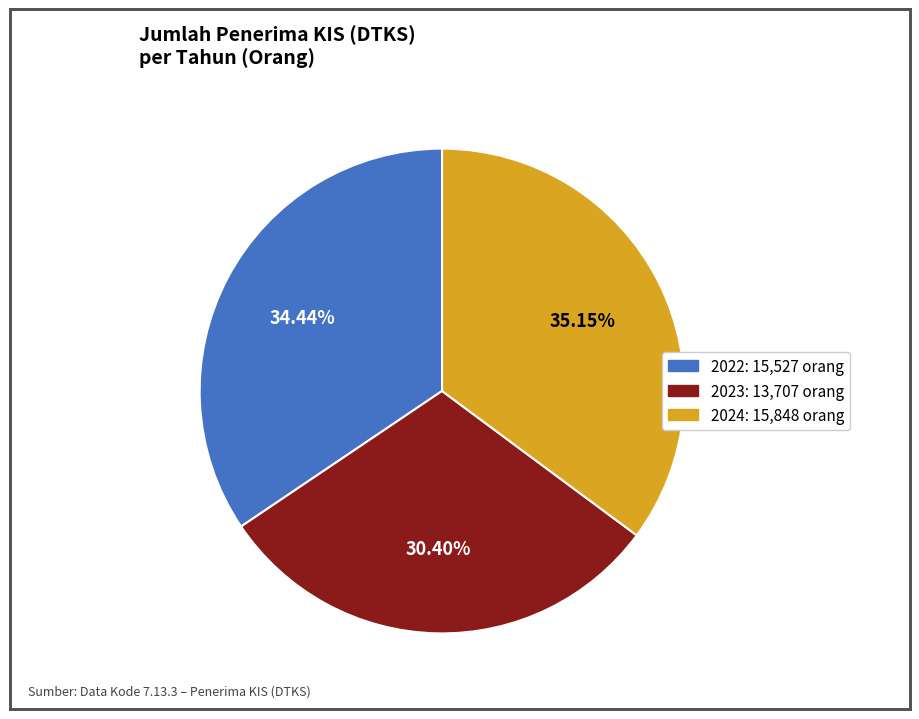

To the nearest percent, what portion does 2023 represent?

30%